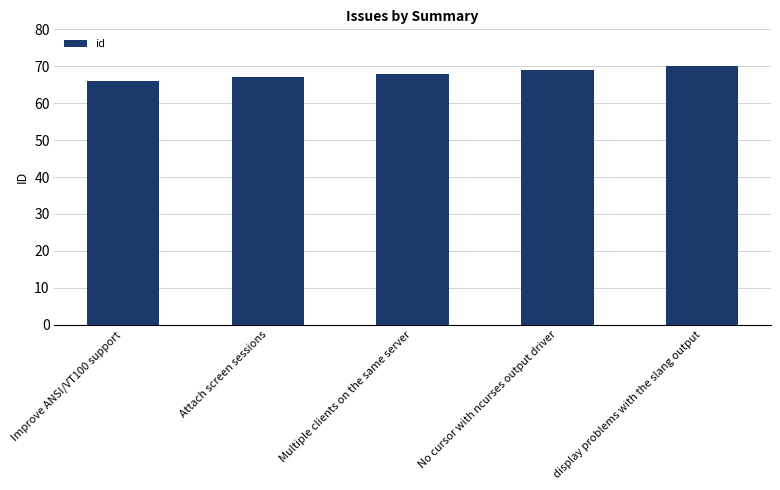

Reading left to right, transcribe all the data shown in this chart.

66	67	68	69	70